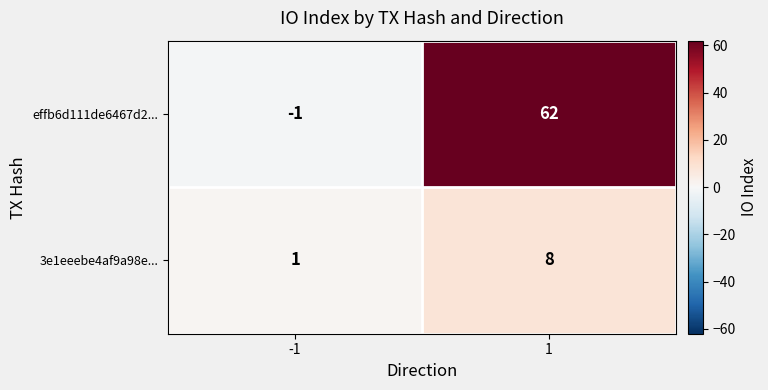

At which category is the sum across all series the highest?

1